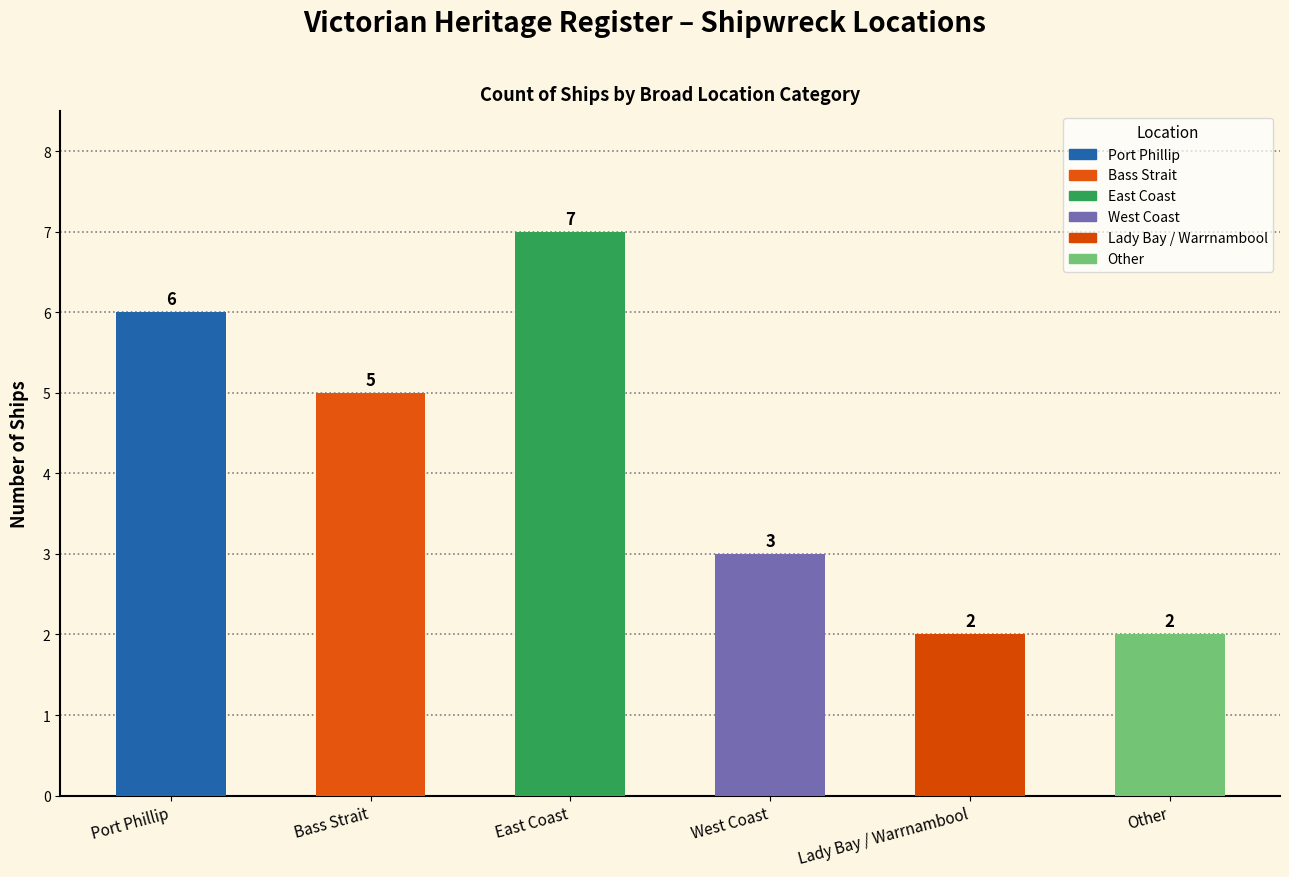

What is the label of the 1st bar from the left?

Port Phillip